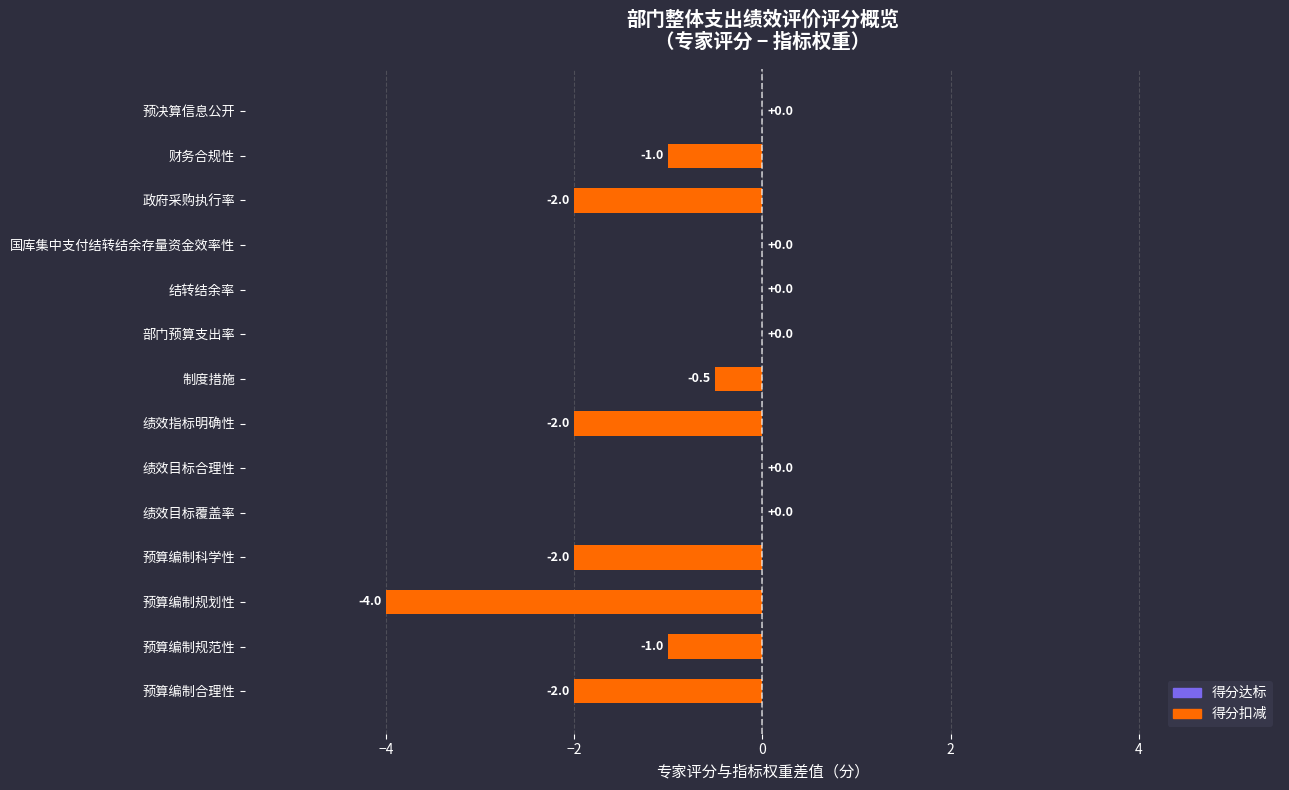

True or false: the data shows 0.0 at 绩效目标覆盖率.

True